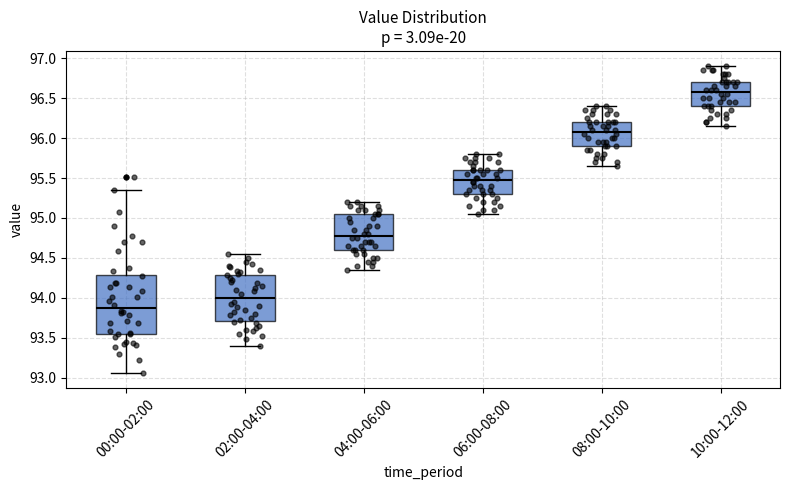

Where is the lower edge of the box for 00:00-02:00 on the y-axis? The values are not printed on the chart, so give them approximately, as read against the axis.

93.55